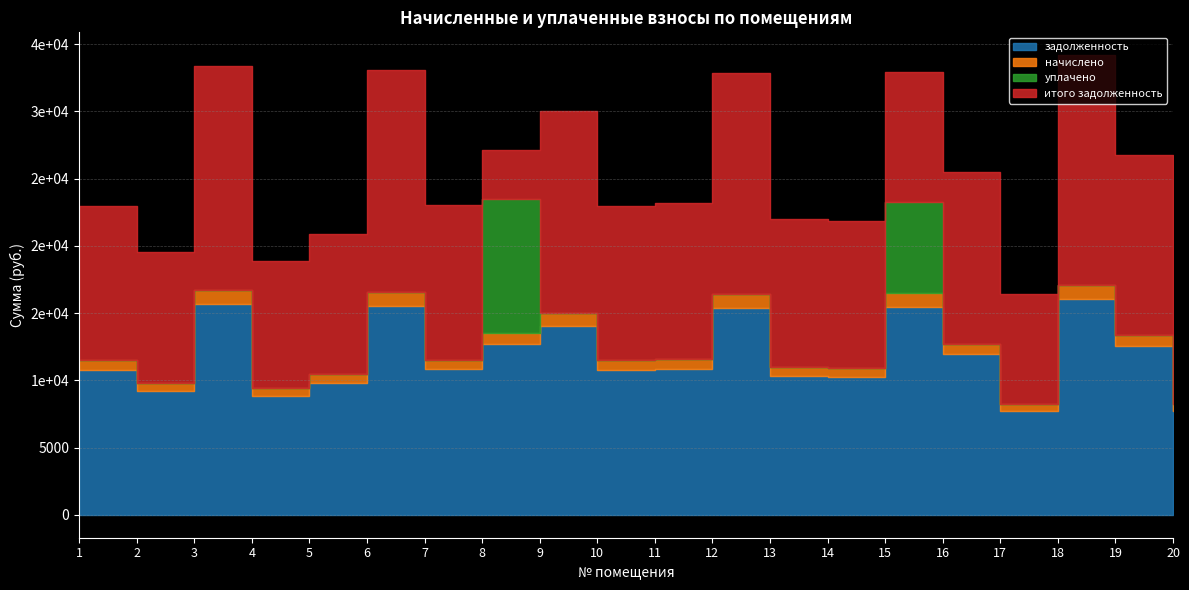

What are all the series names shown in the legend?

задолженность, начислено, уплачено, итого задолженность